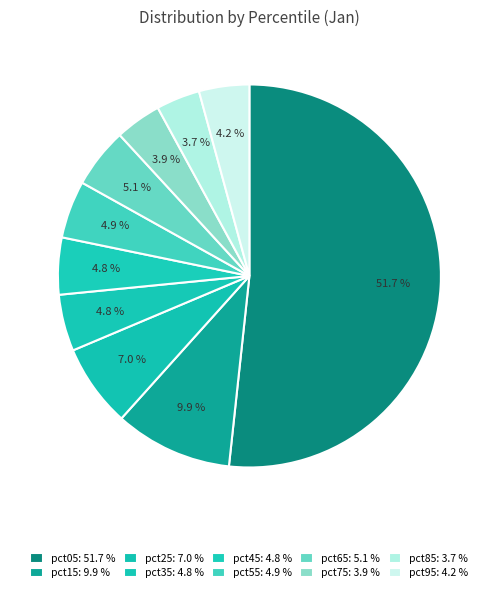

Count the number of slices in the pie.

10